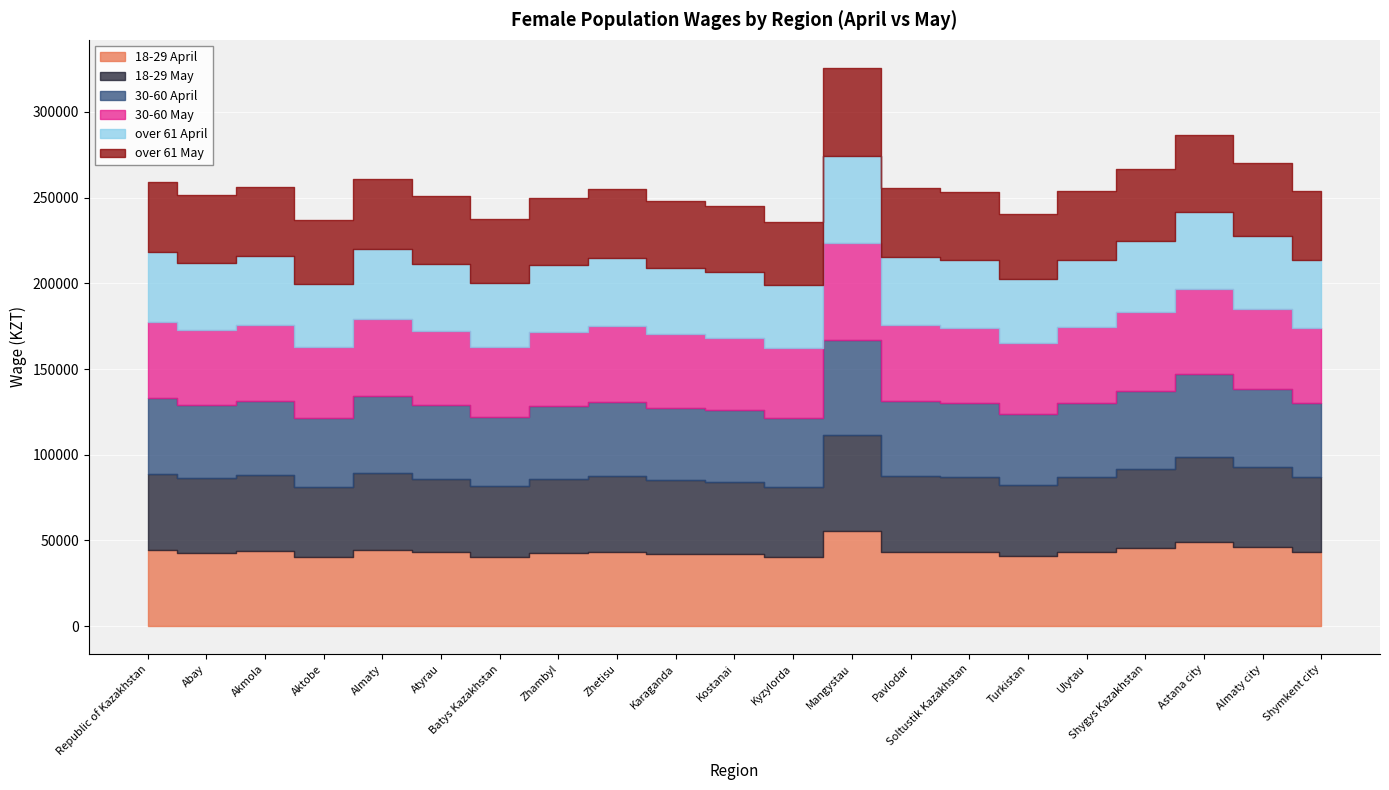

How many interior local valleys does the 30-60 May series have?

5